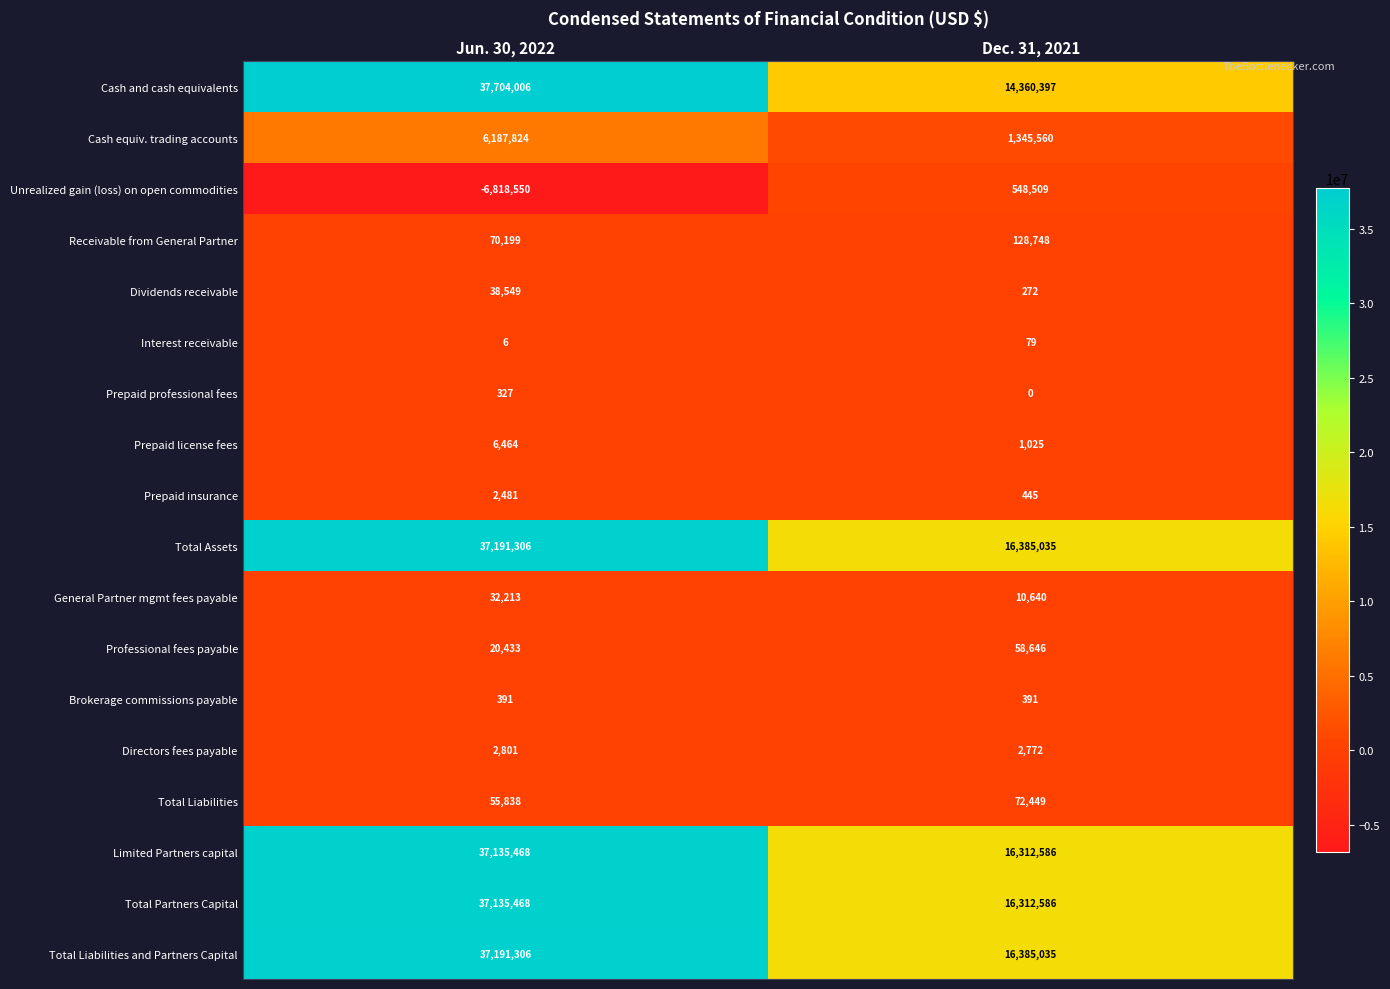

List the labels in order of Prepaid license fees value, smallest first.

Dec. 31, 2021, Jun. 30, 2022